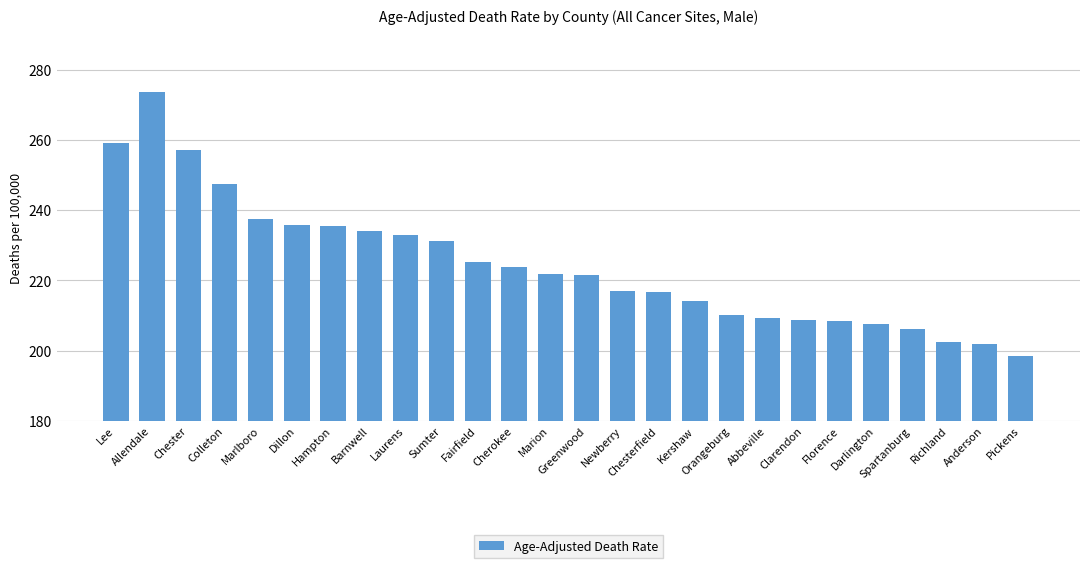

What position from the right is Anderson?

2